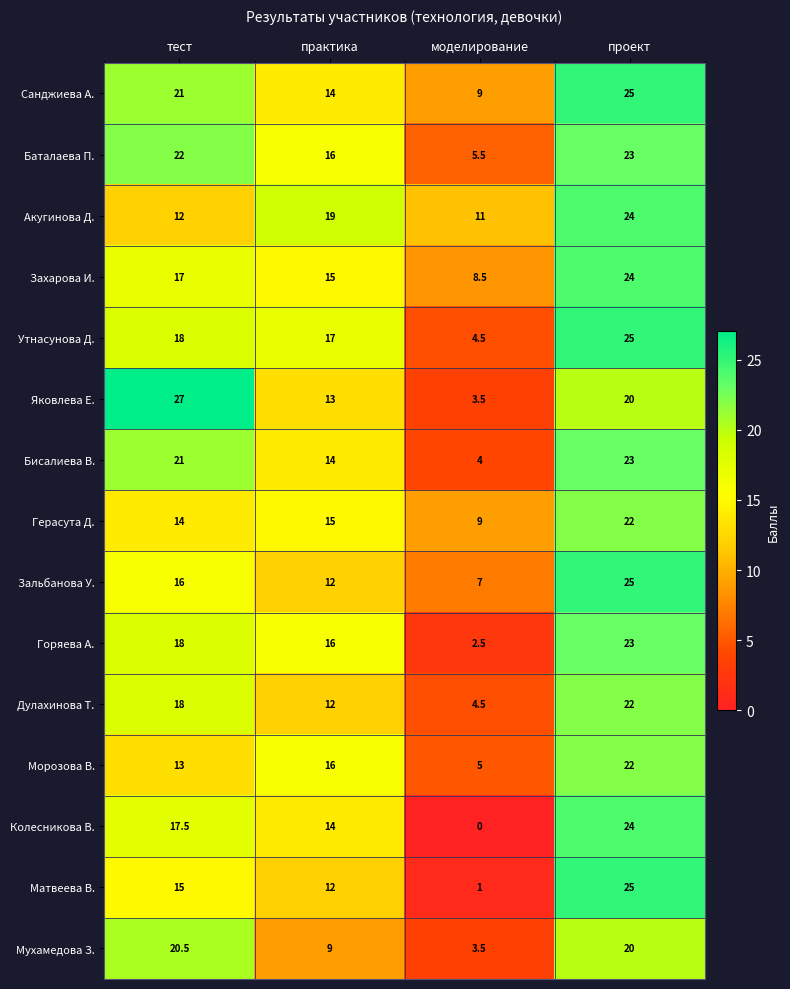

Which category has the highest value across all series?

тест